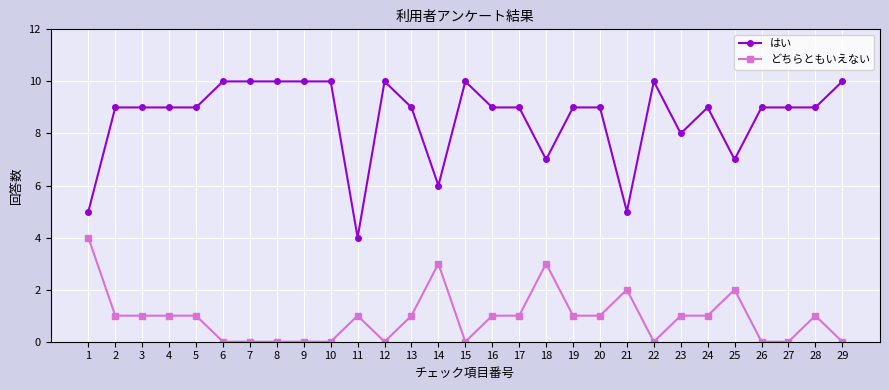

List the series in order of their overall mean, lowest first.

どちらともいえない, はい